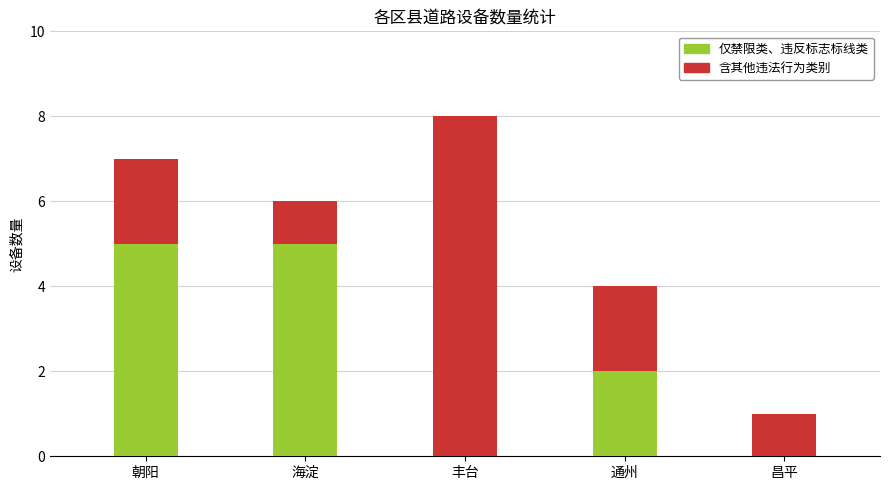

What is the average value of the 仅禁限类、违反标志标线类 series?

2